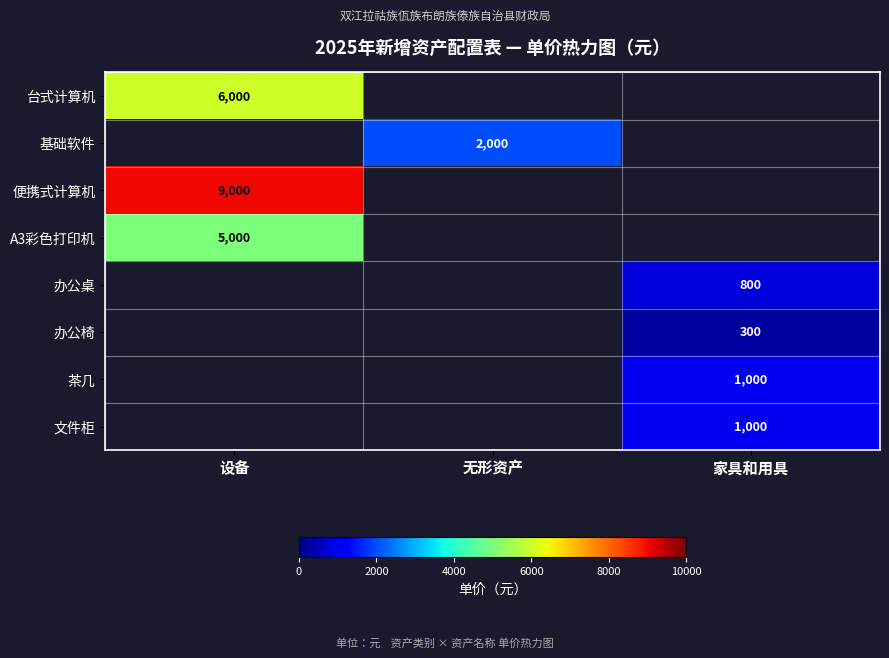

Count the number of categories in the chart.

3